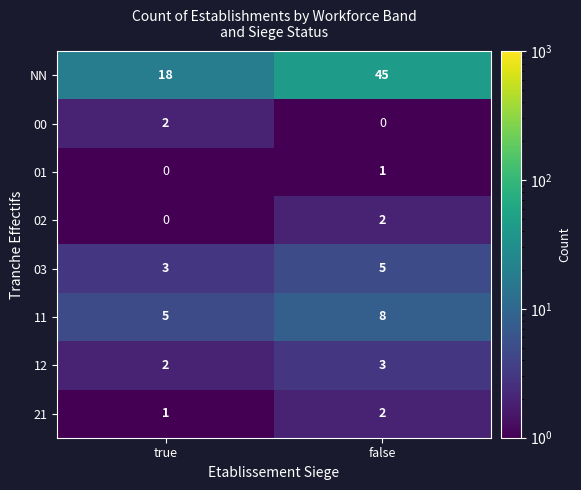

Which series has the widest spread of values?

NN